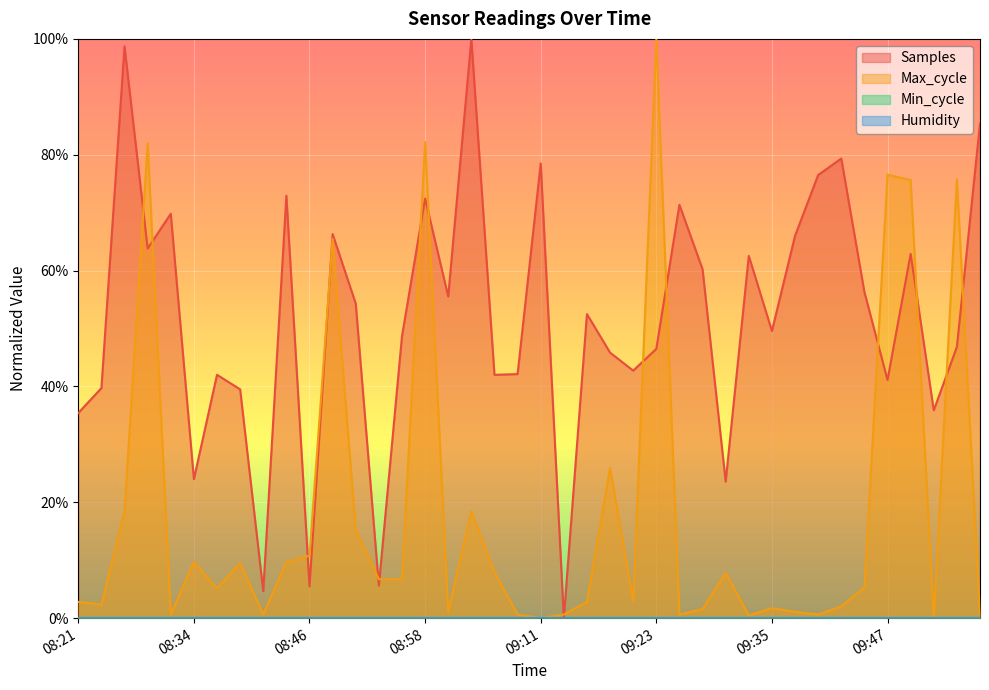

Reading right to left, list all the values displayed in this chart.

Samples: 0.9	0.5	0.4	0.6	0.4	0.6	0.8	0.8	0.7	0.5	0.6	0.2	0.6	0.7	0.5	0.4	0.5	0.5	0.0	0.8	0.4	0.4	1.0	0.6	0.7	0.5	0.1	0.5	0.7	0.1	0.7	0.0	0.4	0.4	0.2	0.7	0.6	1.0	0.4	0.4
Max_cycle: 0.0	0.8	0.0	0.8	0.8	0.1	0.0	0.0	0.0	0.0	0.0	0.1	0.0	0.0	1.0	0.0	0.3	0.0	0.0	0.0	0.0	0.1	0.2	0.0	0.8	0.1	0.1	0.2	0.7	0.1	0.1	0.0	0.1	0.1	0.1	0.0	0.8	0.2	0.0	0.0